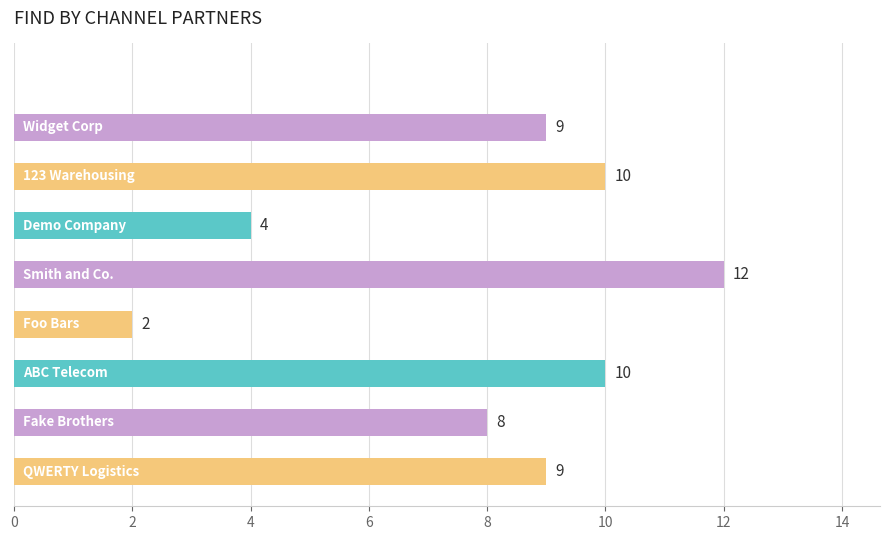

What is the maximum value shown in the chart?

12